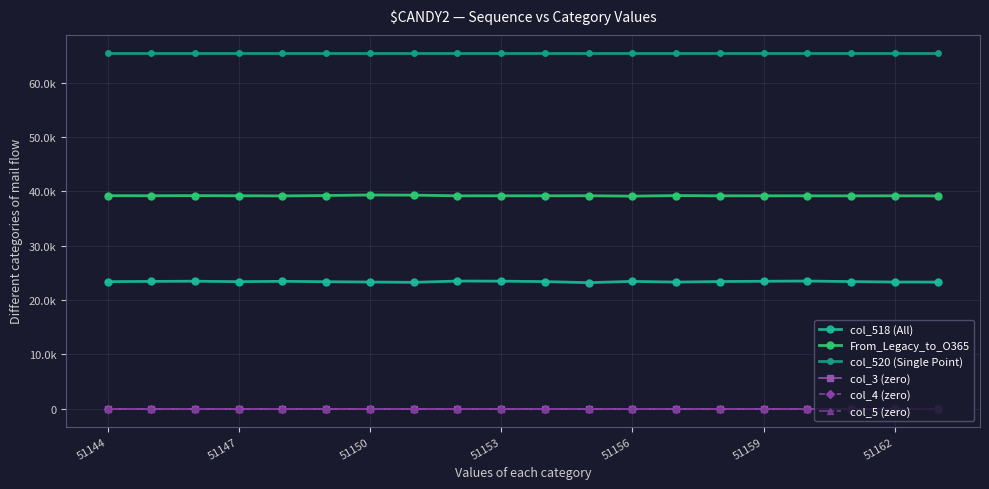

At which category is the sum across all series the highest?

51150